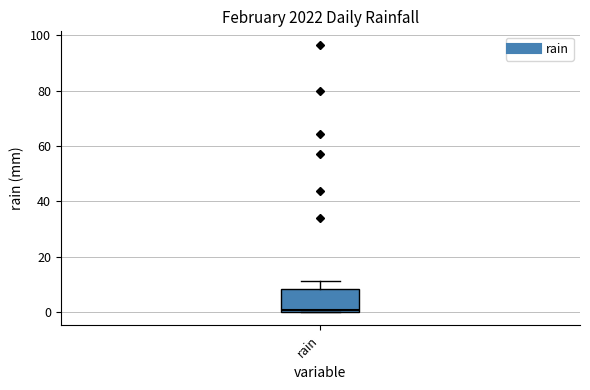

Read this box plot against the y-axis: the position of the median line, the range covered by the box, and the ends of both whiskers. The values are not printed on the chart, so give them approximately, as read against the axis.

median 0 (just above the box's lower edge), box 0 to 8, whiskers 0 to 12